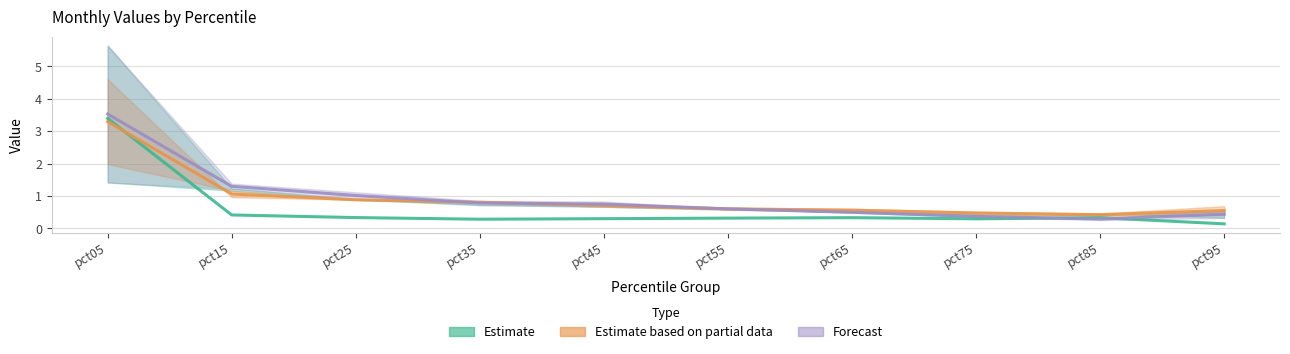

Which series has the largest range (max minus min)?

Estimate